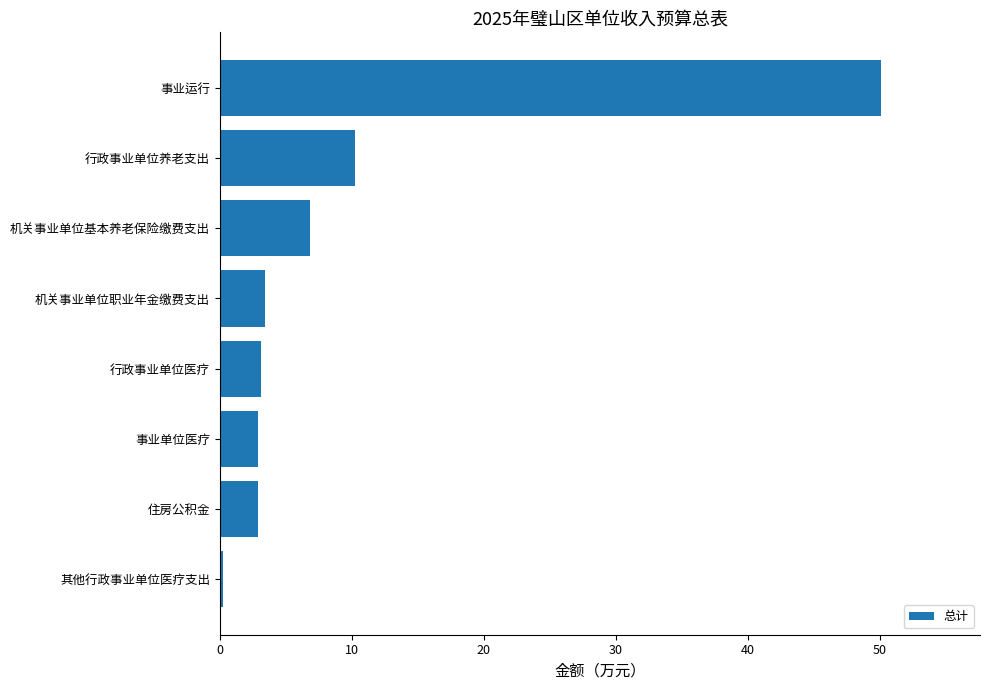

What is the value of the 2nd bar from the top?

10.3